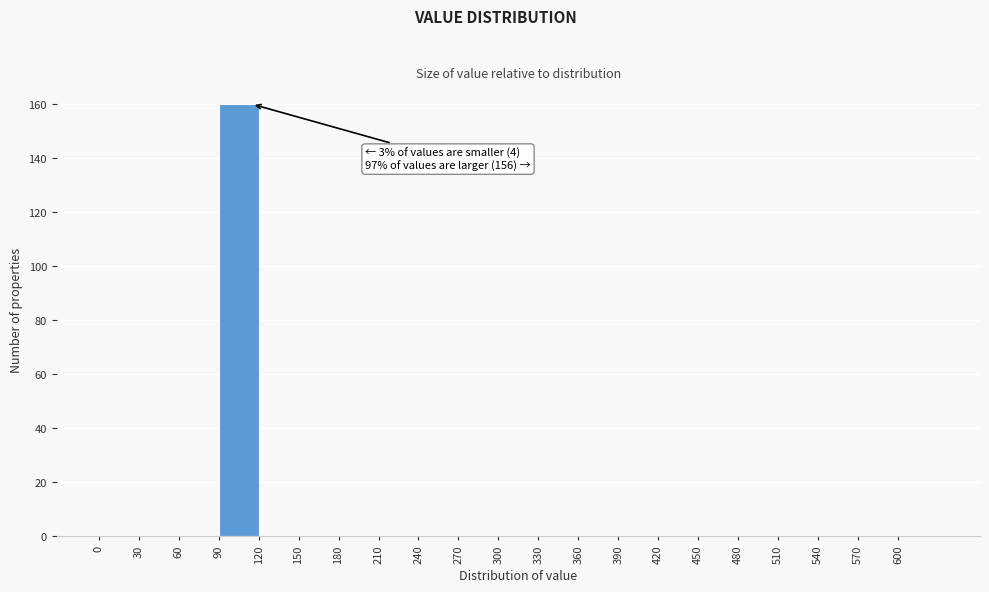

Which range on the x-axis has the tallest bar?

90 to 120